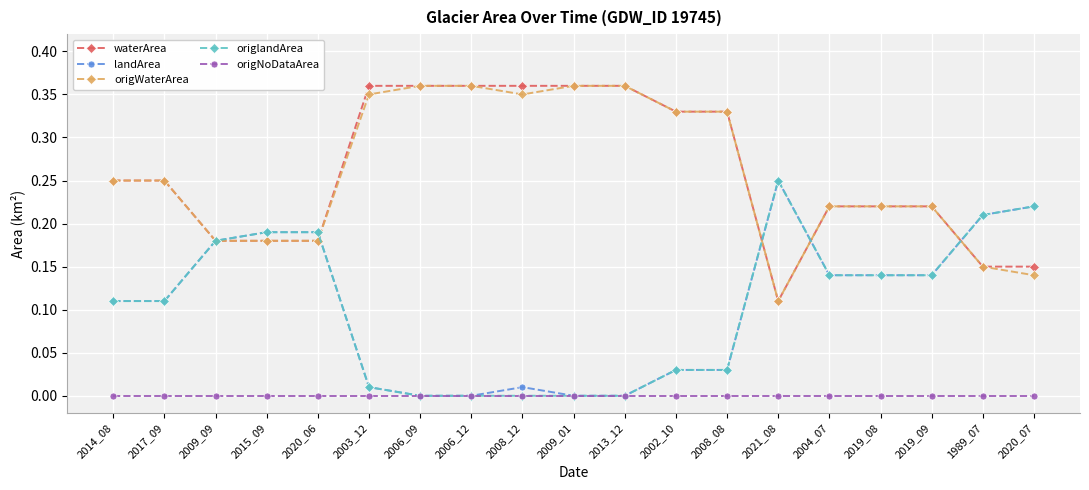

What are all the series names shown in the legend?

waterArea, landArea, origWaterArea, origlandArea, origNoDataArea